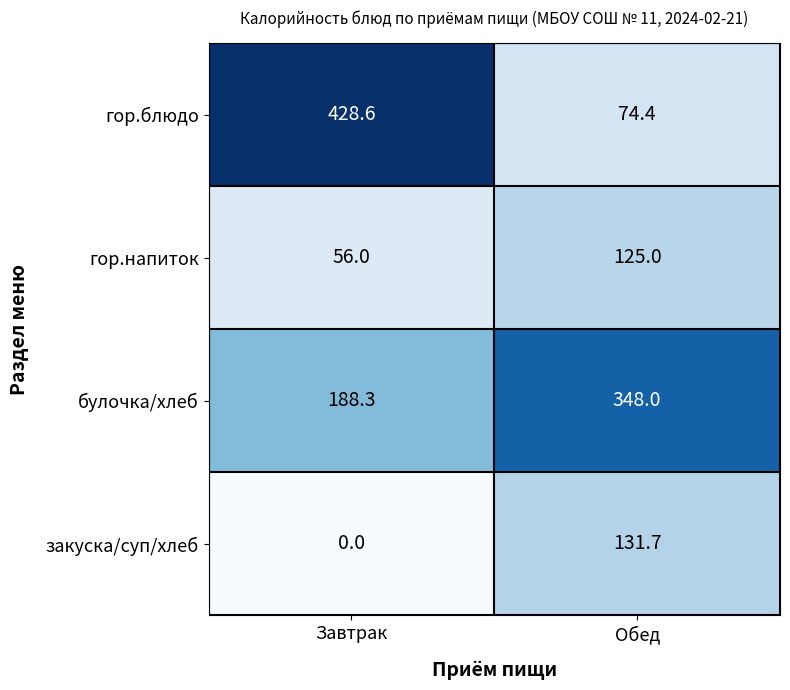

Rank the series by their maximum value, from lowest to highest.

гор.напиток, закуска/суп/хлеб, булочка/хлеб, гор.блюдо